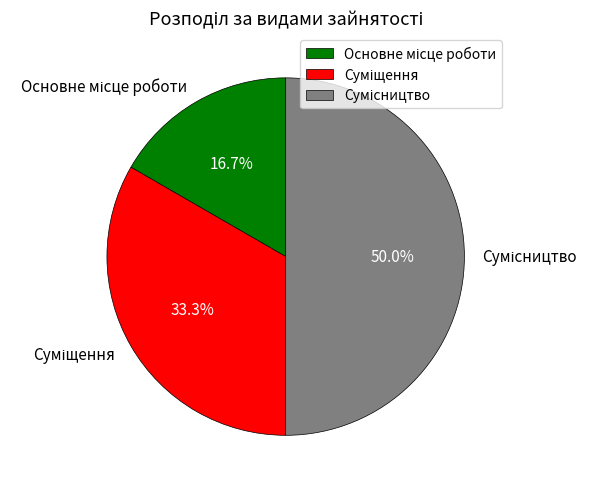

How many slices are in this pie chart?

3